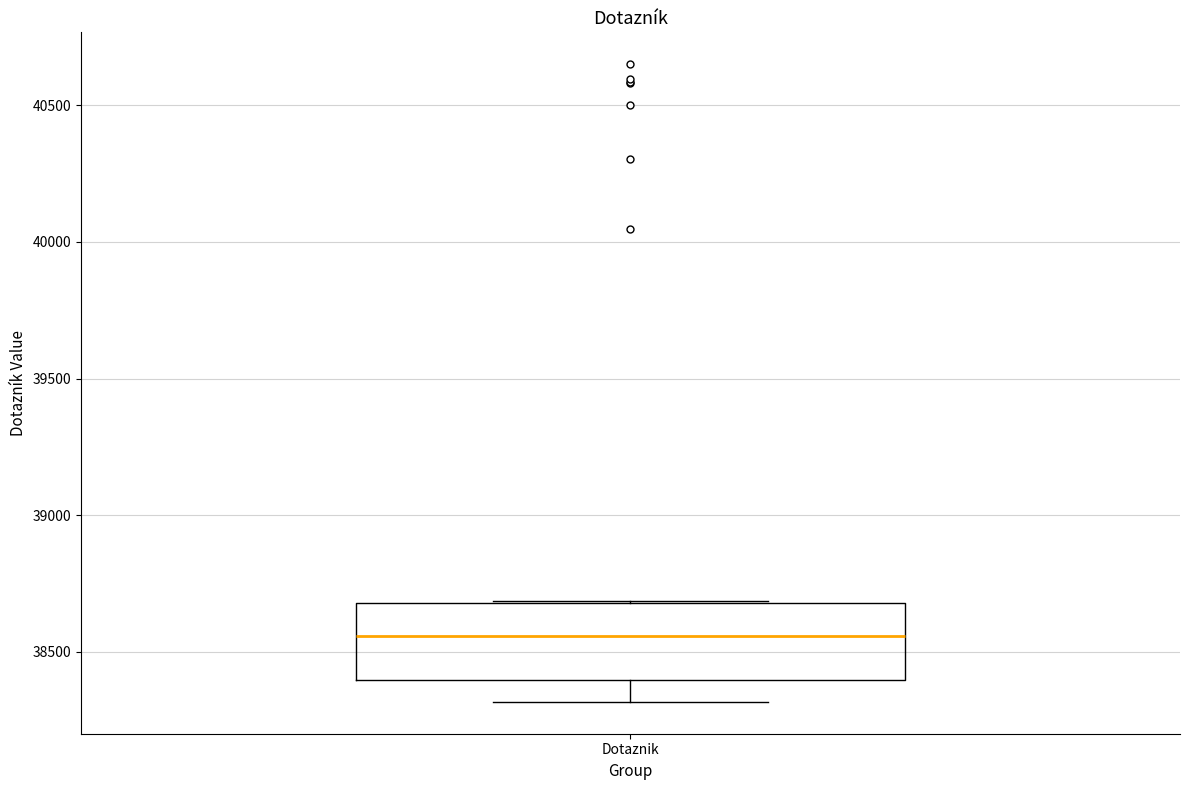

Where is the upper edge of the box for Dotaznik on the y-axis? The values are not printed on the chart, so give them approximately, as read against the axis.

38700